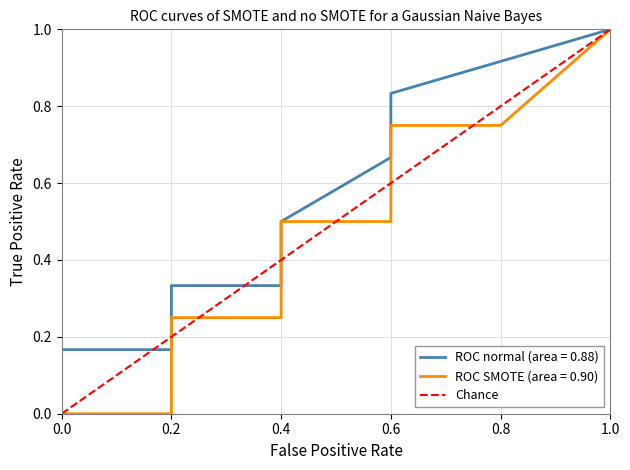

What is the change in value from 6 to 7?

+0.1